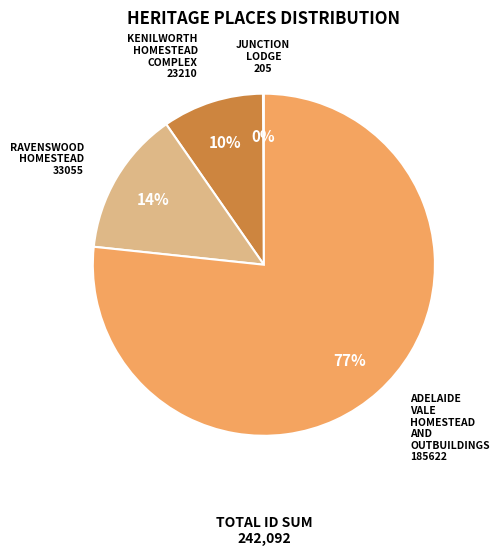

What is the majority slice?

ADELAIDE VALE HOMESTEAD AND OUTBUILDINGS